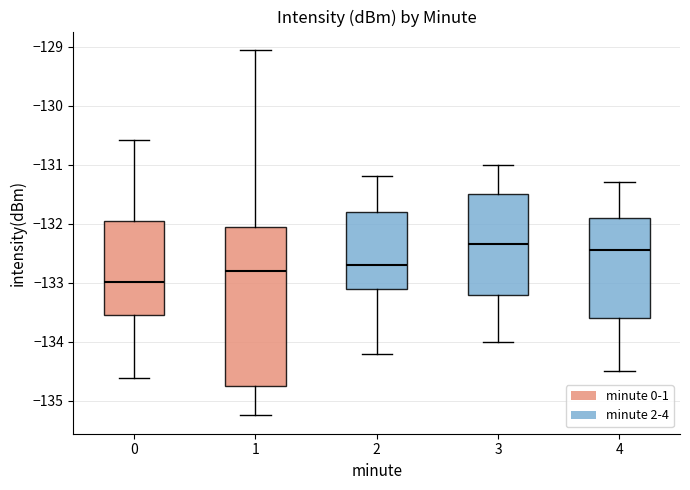

Where is the lower edge of the box at x = 2 on the y-axis? The values are not printed on the chart, so give them approximately, as read against the axis.

-133.1